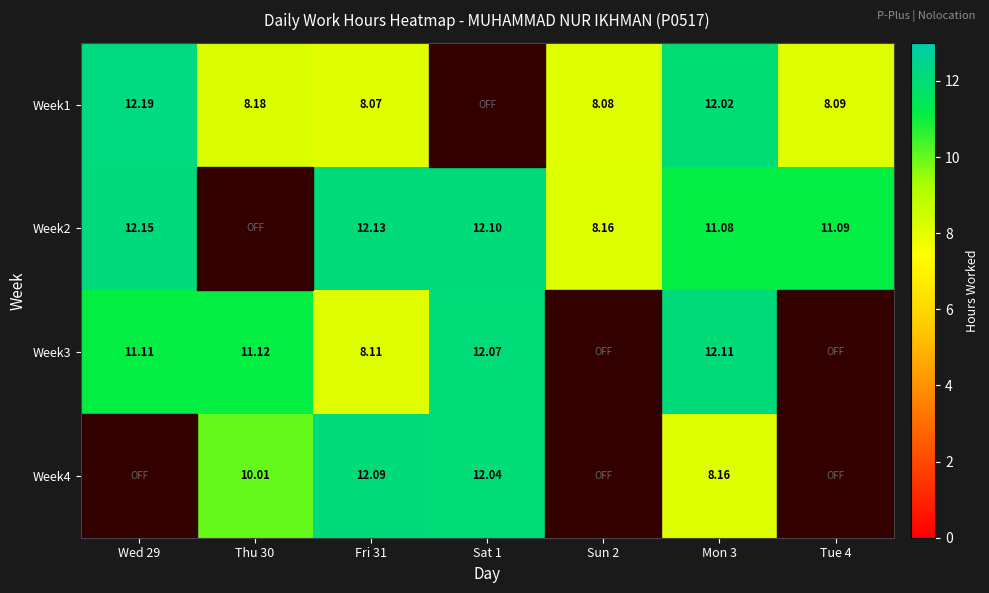

At which label does Week3 reach its peak?

Mon 3